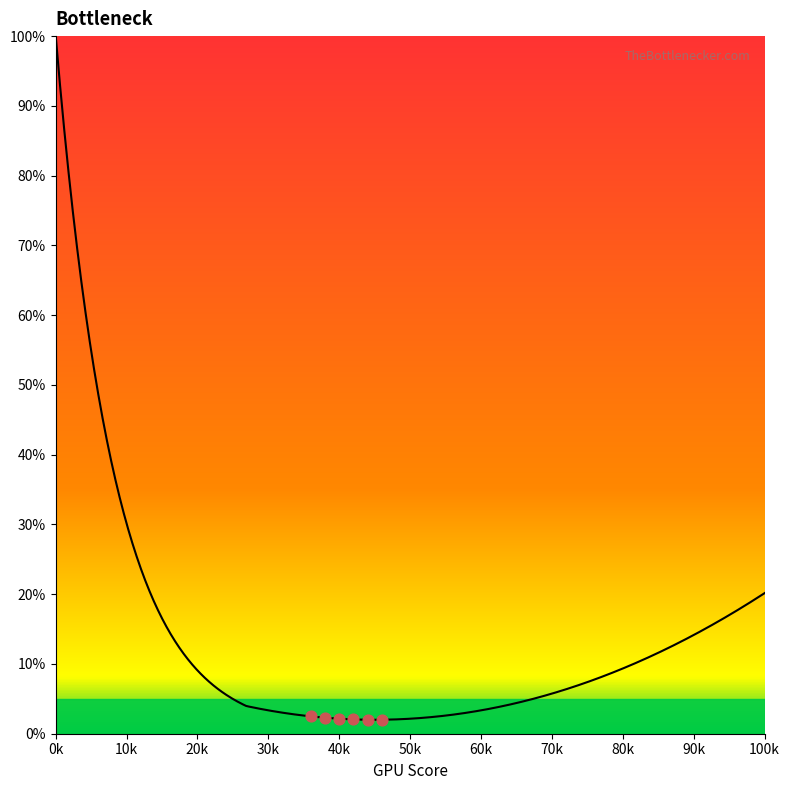

Between 34 and 23, which is larger?

34